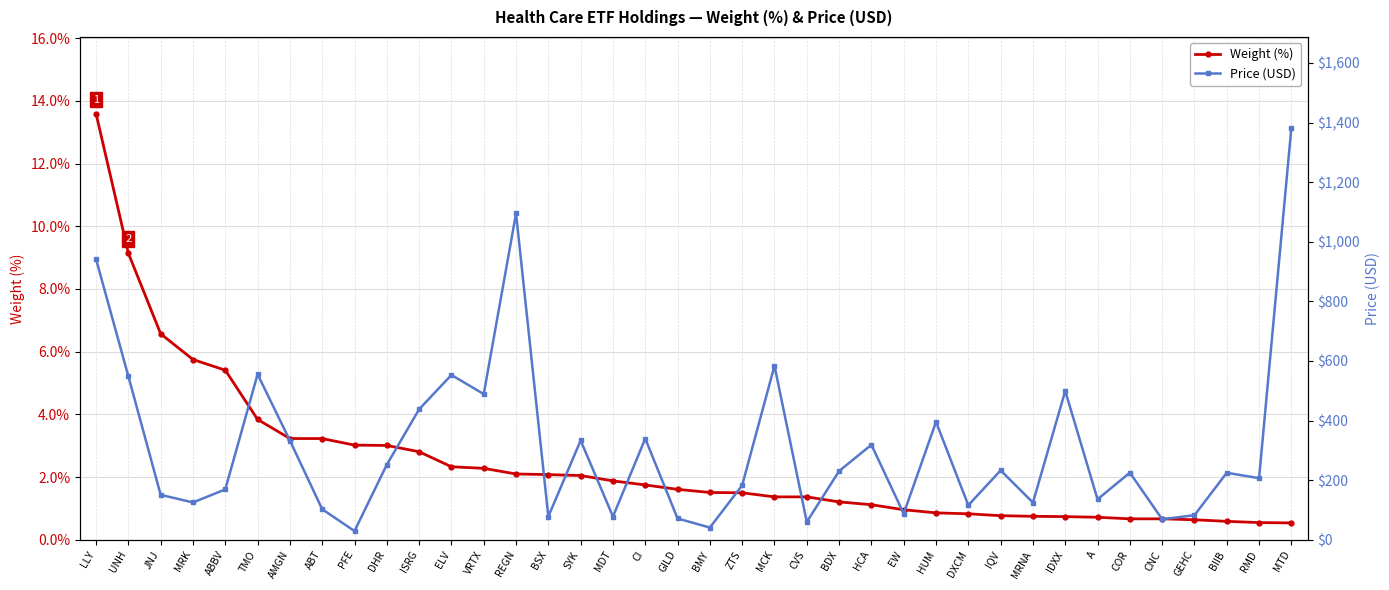

Which series has the largest total across all categories?

Price (USD)